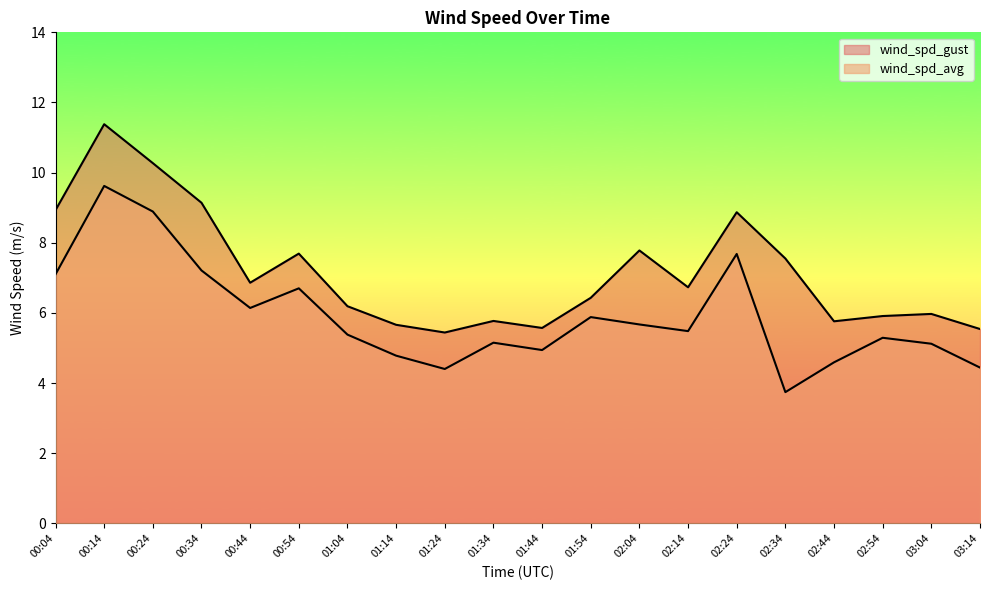

List the series in order of their overall mean, lowest first.

wind_spd_avg, wind_spd_gust